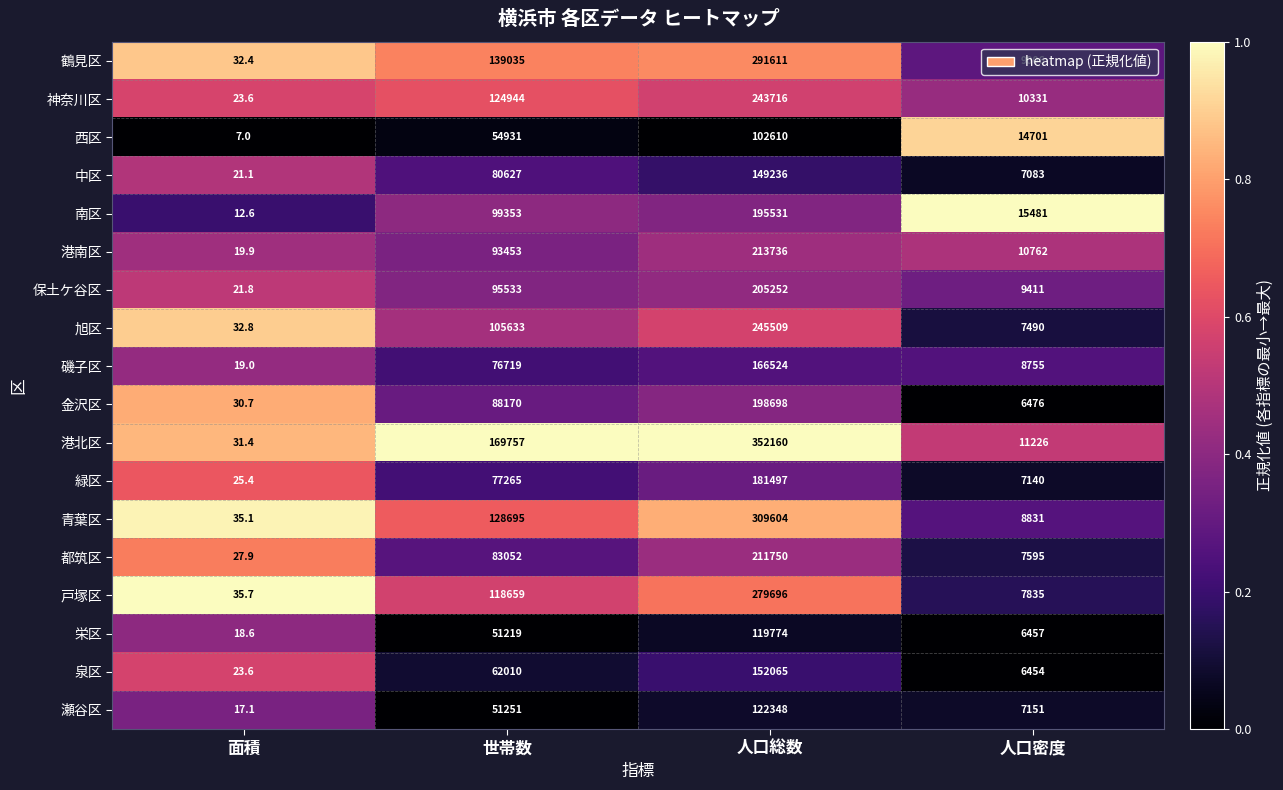

What is the greatest value displayed?

352160.0